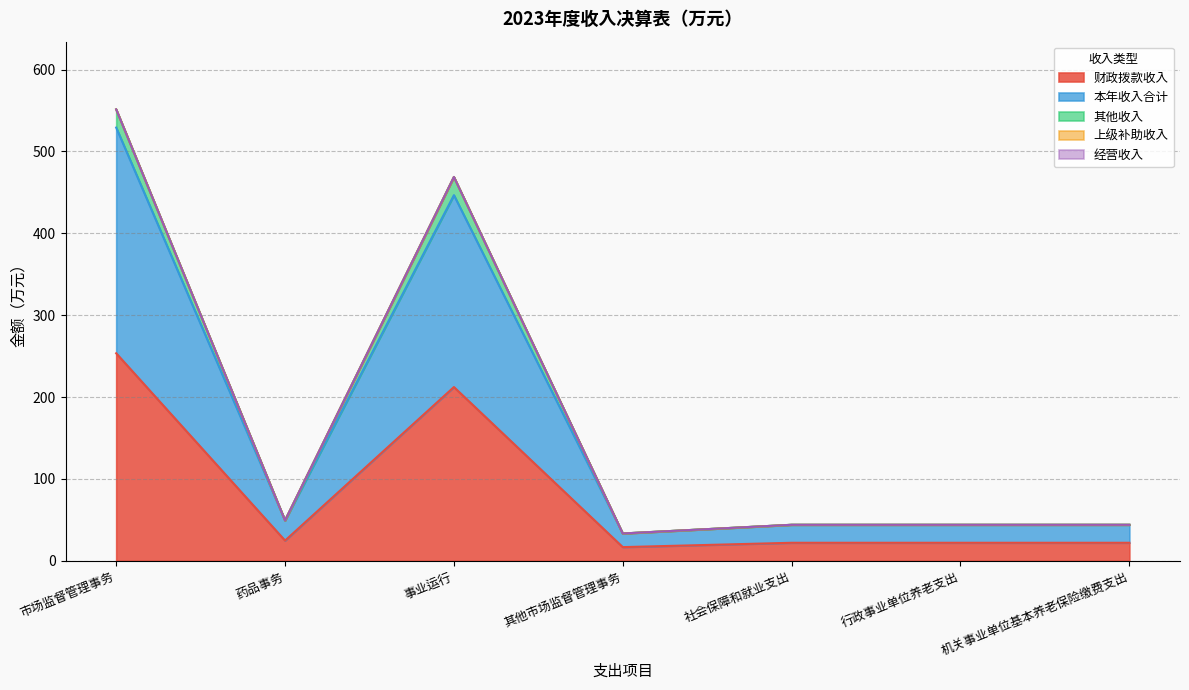

What is the maximum value shown in the chart?

551.4